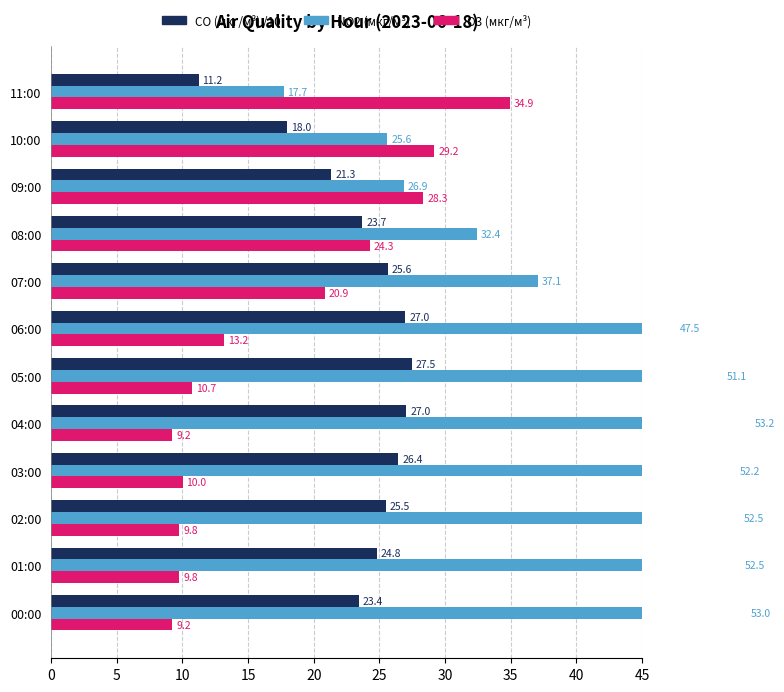

What is the average value of the O3 (мкг/м³) series?

17.5